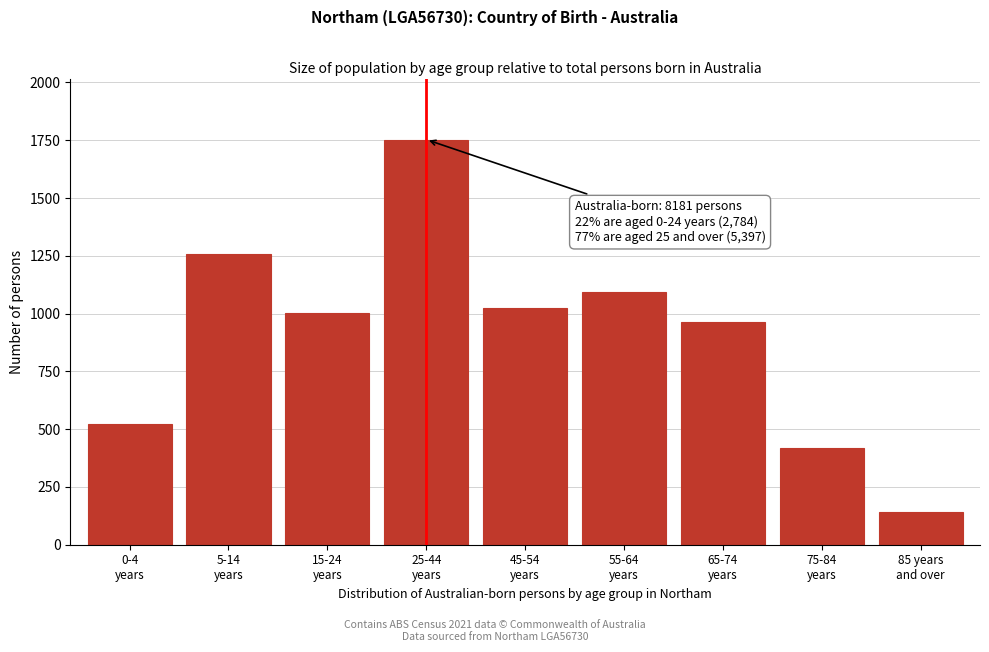

Reading right to left, transcribe all the data shown in this chart.

143	418	962	1095	1025	1753	1003	1259	522